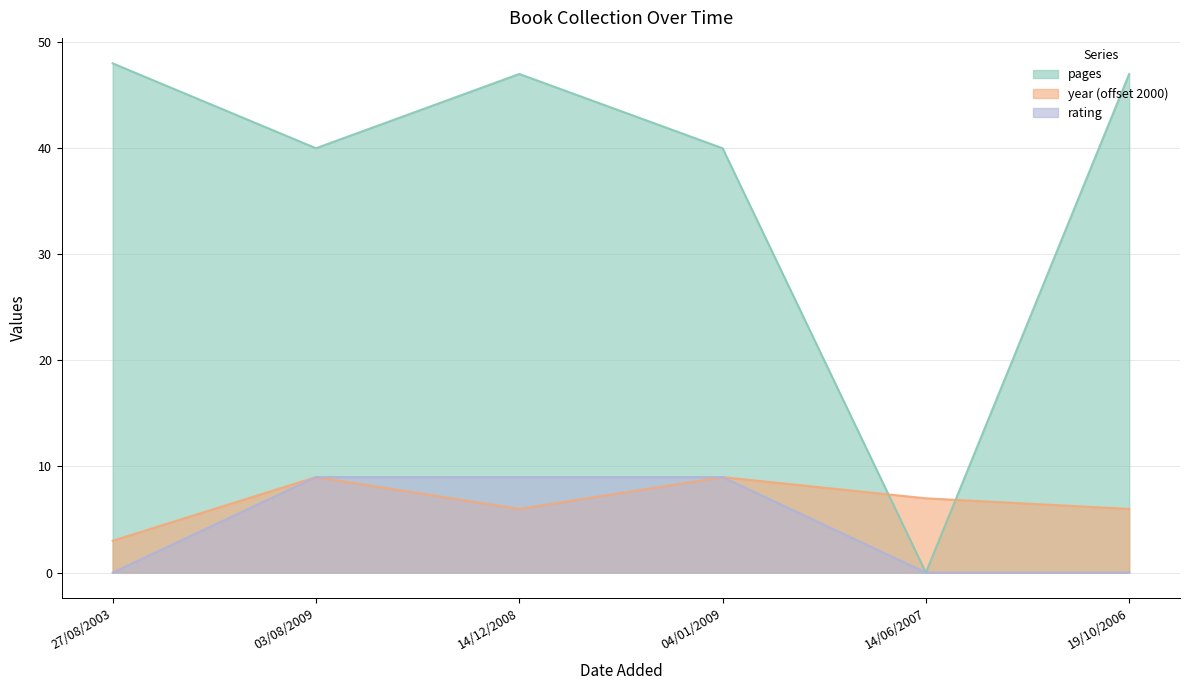

What is the label of the 4th point from the right?

14/12/2008